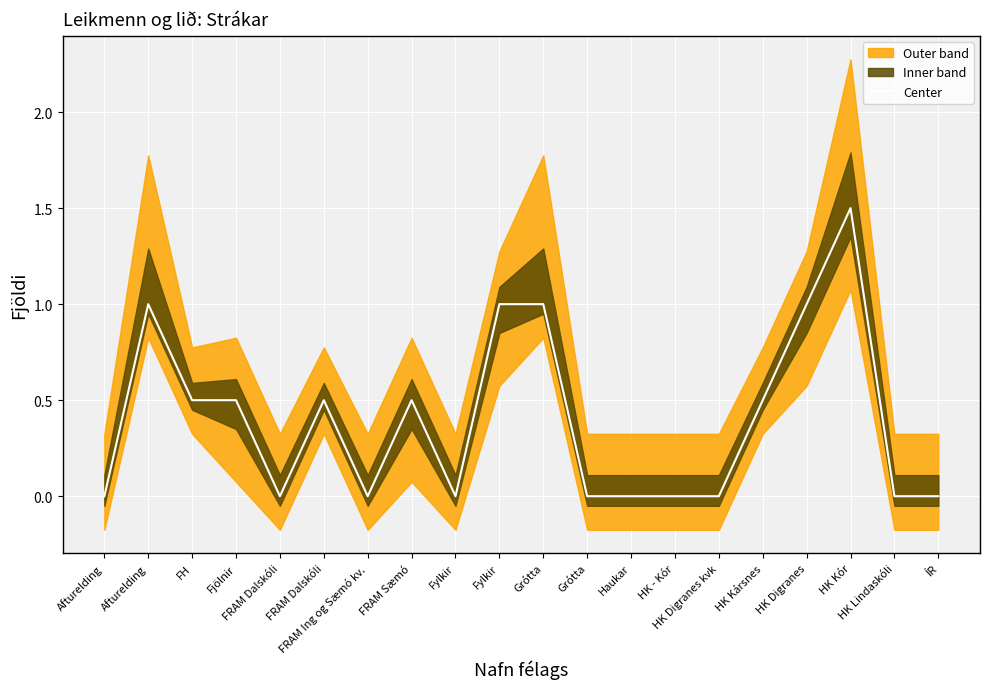

Reading left to right, list all the values displayed in this chart.

0.0	1.0	0.5	0.5	0.0	0.5	0.0	0.5	0.0	1.0	1.0	0.0	0.0	0.0	0.0	0.5	1.0	1.5	0.0	0.0